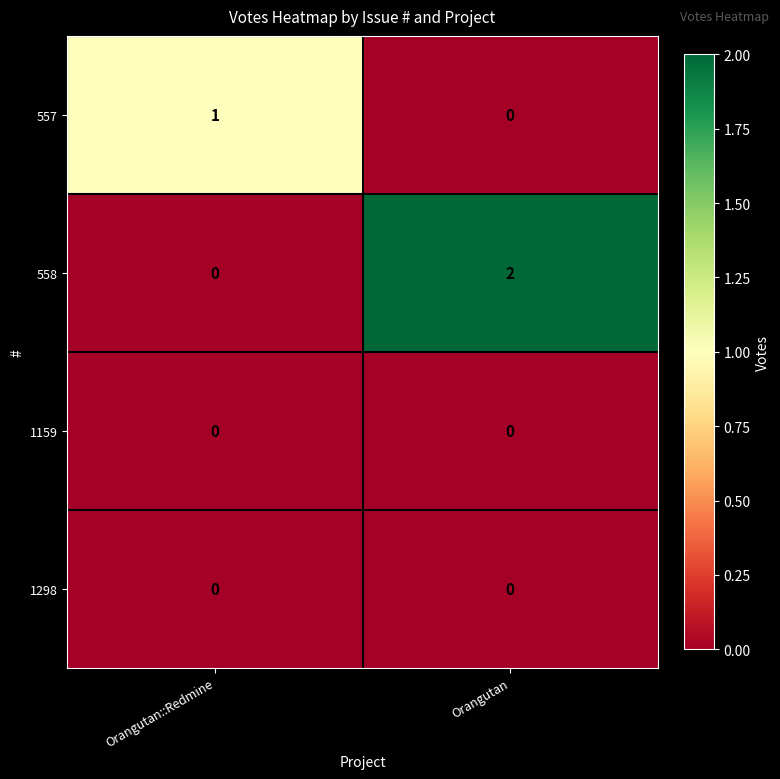

Is the value of 557 at Orangutan::Redmine greater than the value of 1159 at Orangutan?

Yes